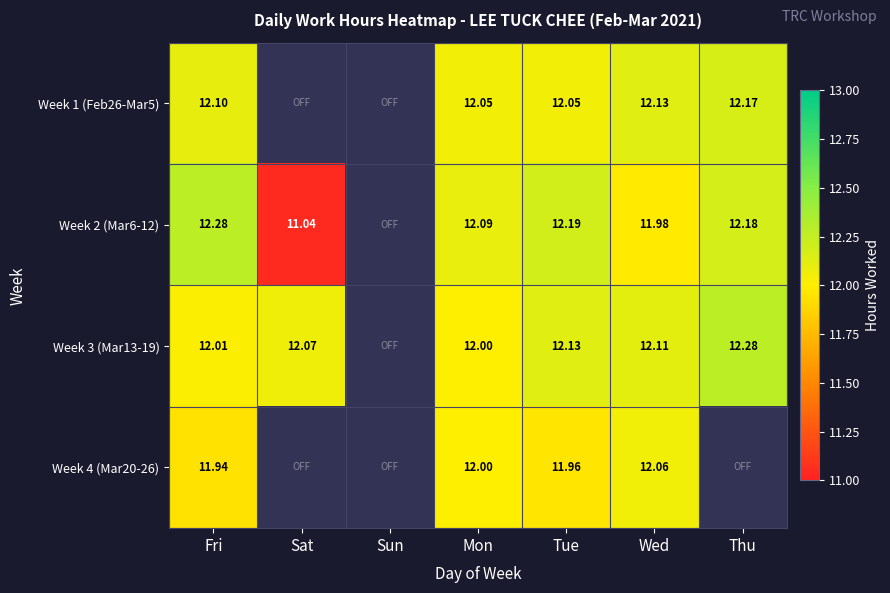

The Week 2 (Mar6-12) series shows 12.2 at Tue. True or false?

True